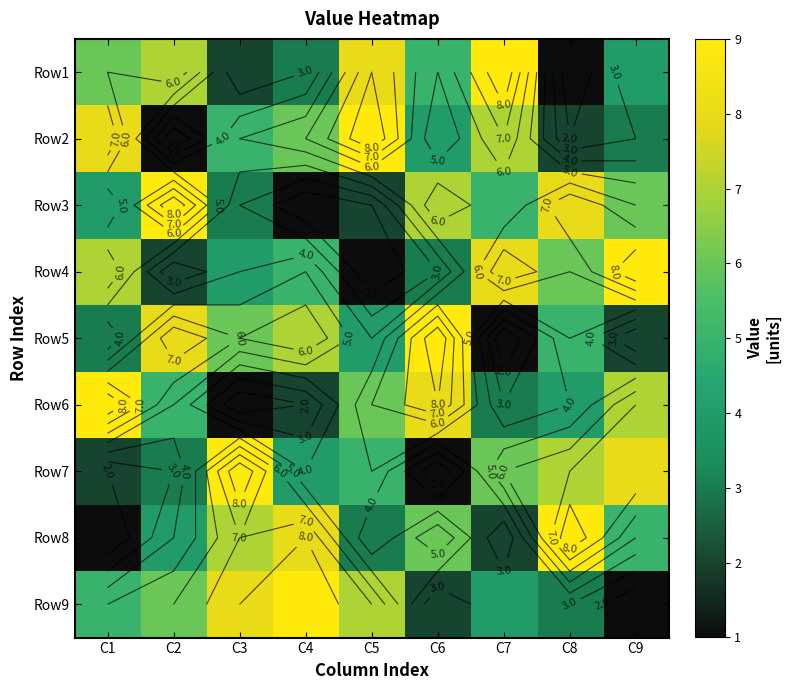

Rank the series by their maximum value, from lowest to highest.

Row1, Row2, Row3, Row4, Row5, Row6, Row7, Row8, Row9